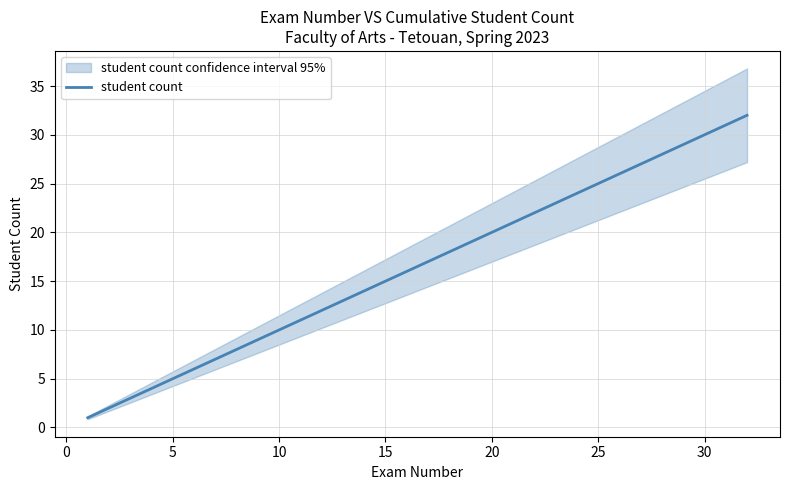

What is the value of the 27th point from the left?

27